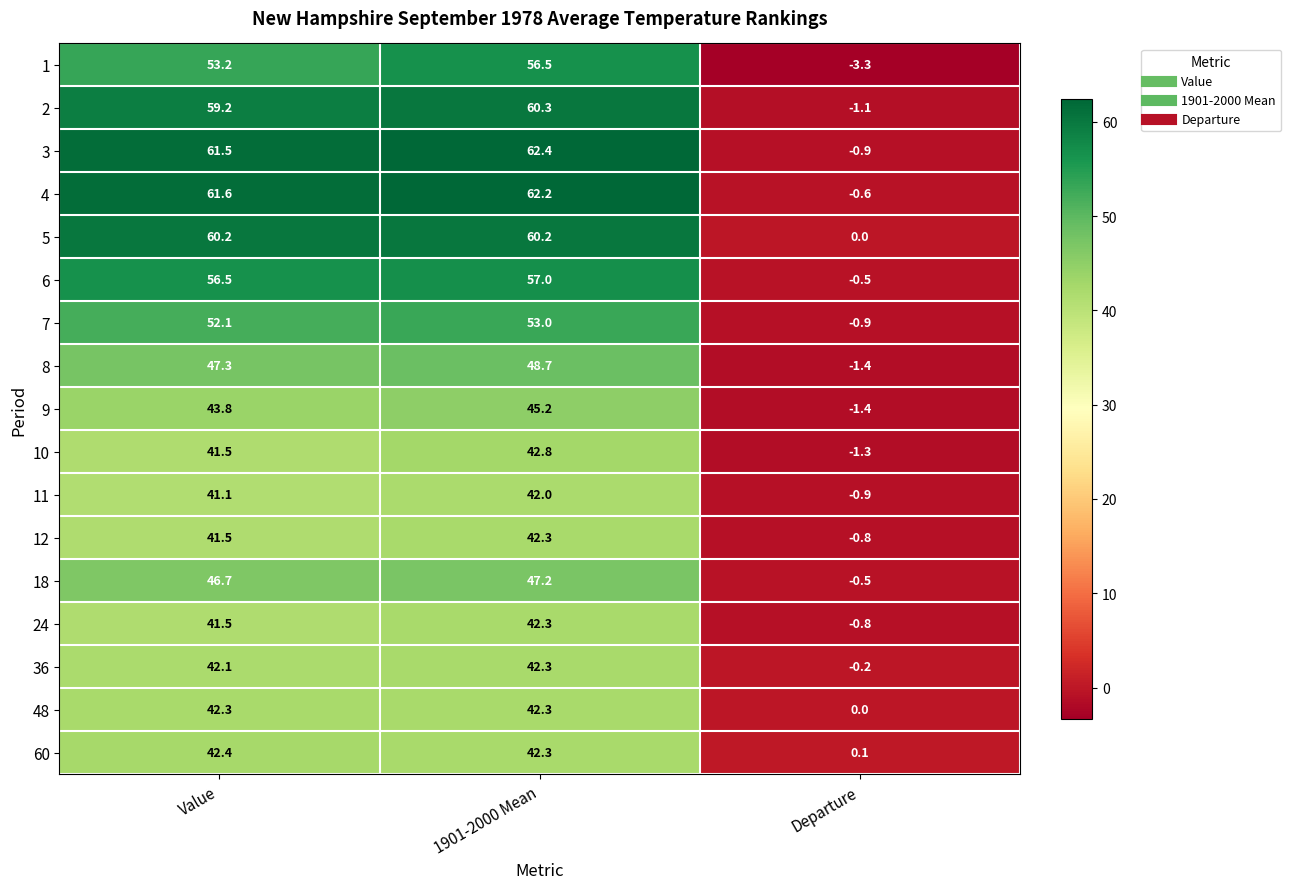

True or false: 5 has a value of 60.2 at Value.

True